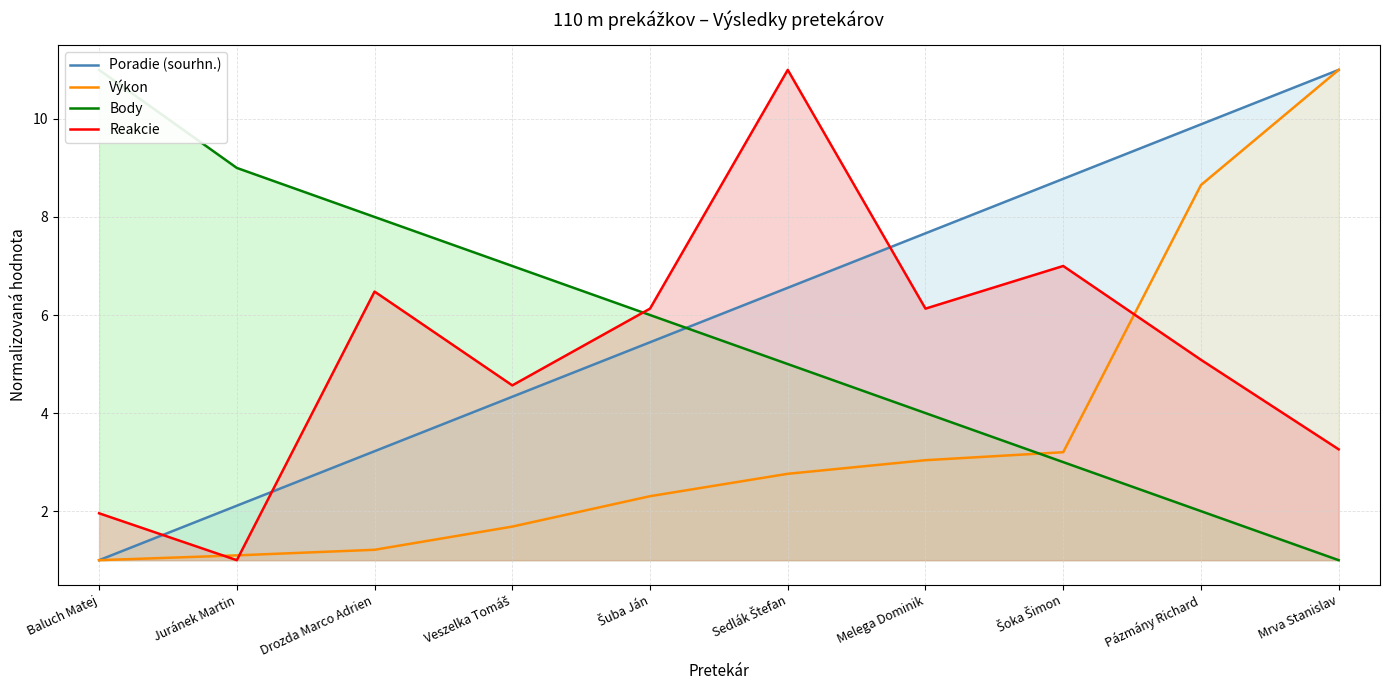

At which category is the sum across all series the highest?

Mrva Stanislav